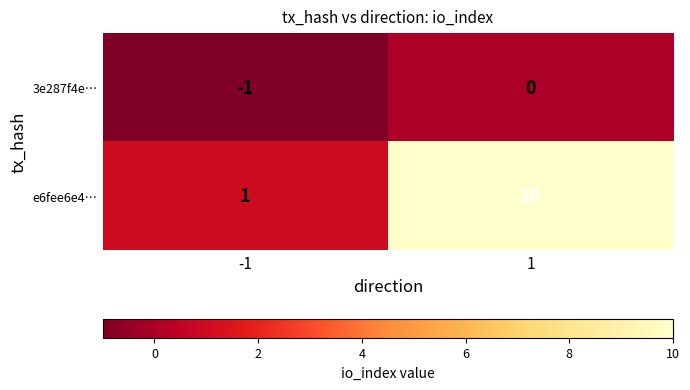

At which category is the sum across all series the highest?

1